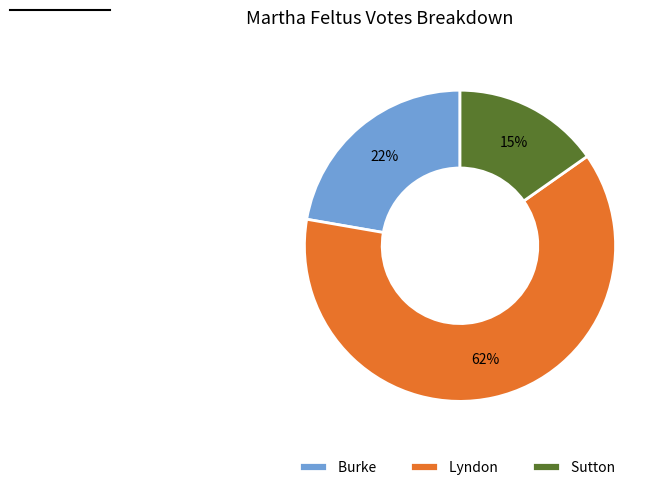

How many slices are in this pie chart?

3